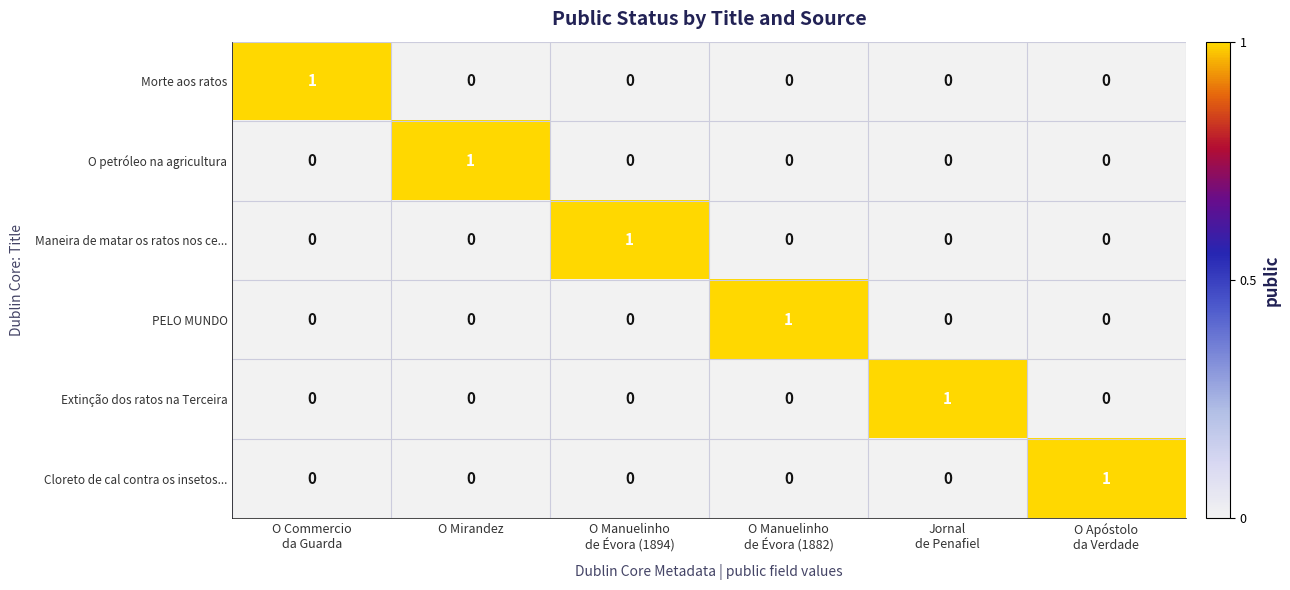

At how many categories does at least one series exceed 0?

6